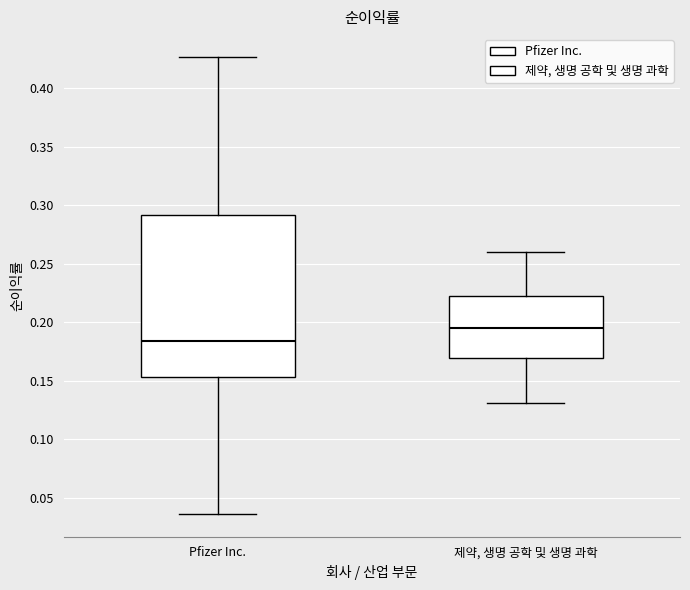

Reading left to right, transcribe this box plot: for each box, give where its median line is, the range the box spans, and where its two whiskers end, as read against the y-axis. The values are not printed on the chart, so give them approximately, as read against the axis.

Pfizer Inc.: median 0.185, box 0.155 to 0.290, whiskers 0.035 to 0.425
제약, 생명 공학 및 생명 과학: median 0.195, box 0.170 to 0.220, whiskers 0.130 to 0.260